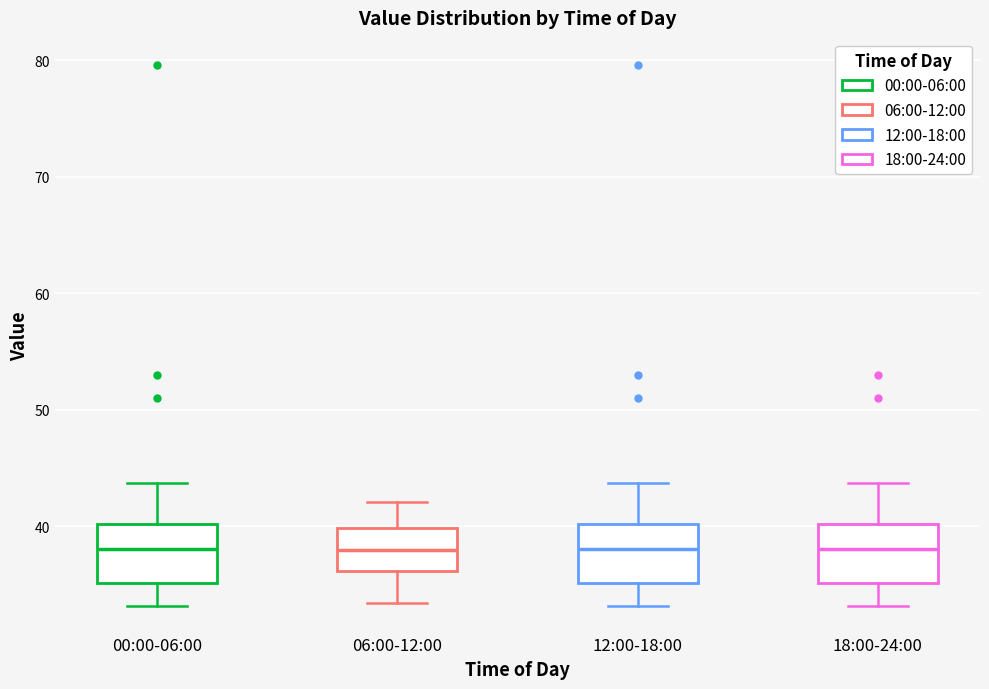

Reading left to right, read every box against the y-axis: the position of its median line, the range the box covers, and the ends of its whiskers. The values are not printed on the chart, so give them approximately, as read against the axis.

00:00-06:00: median 38, box 35 to 40, whiskers 33 to 44
06:00-12:00: median 38, box 36 to 40, whiskers 33 to 42
12:00-18:00: median 38, box 35 to 40, whiskers 33 to 44
18:00-24:00: median 38, box 35 to 40, whiskers 33 to 44